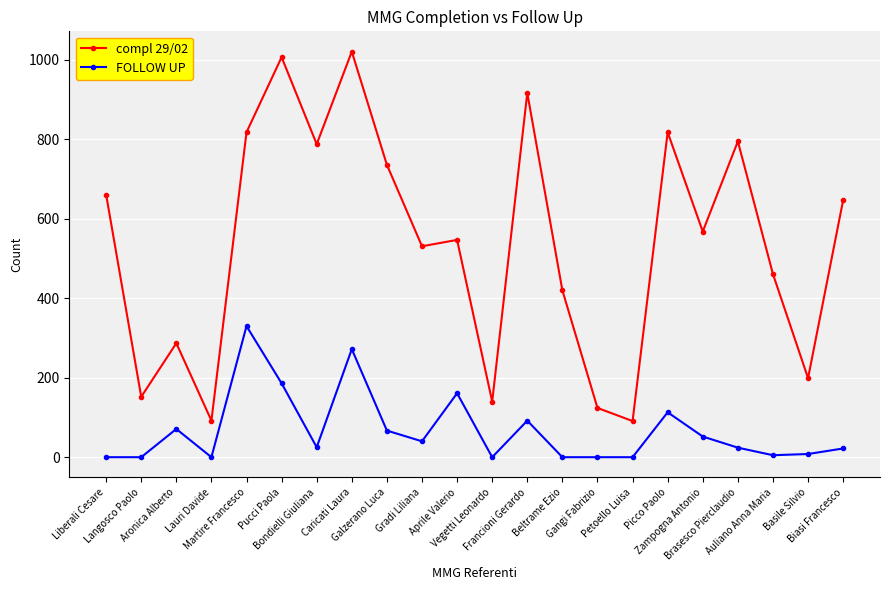

Does the chart display data point markers on the line(s)?

Yes